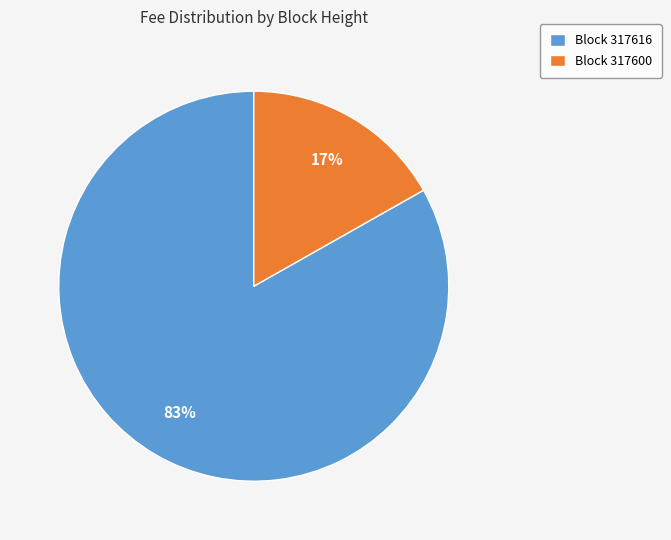

Which category has the biggest portion of the pie?

Block 317616